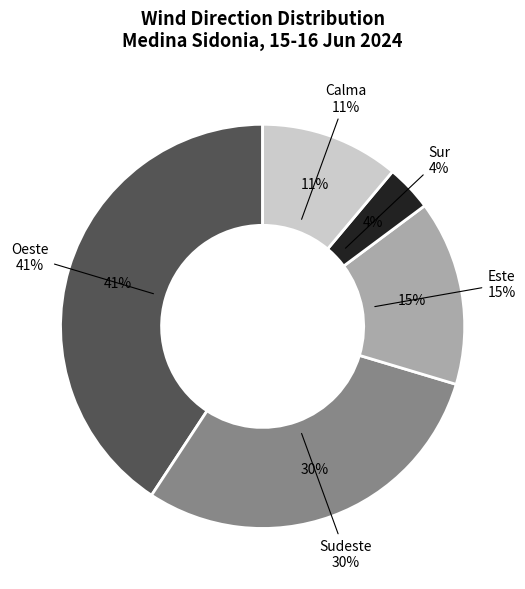

Combined, what portion of the pie is Calma and Sudeste?

40.7%